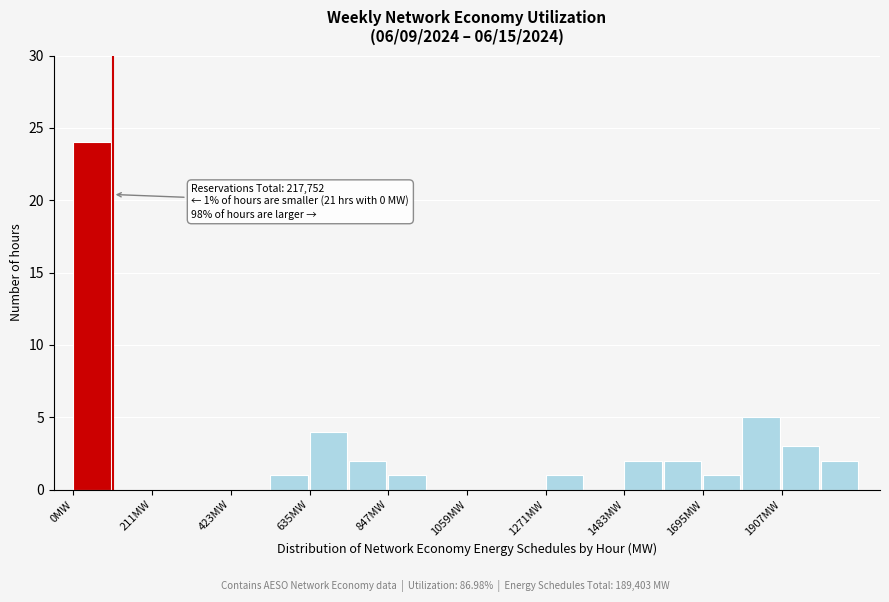

Read against the x-axis, roughly where is the centre of the tallest bar?

50